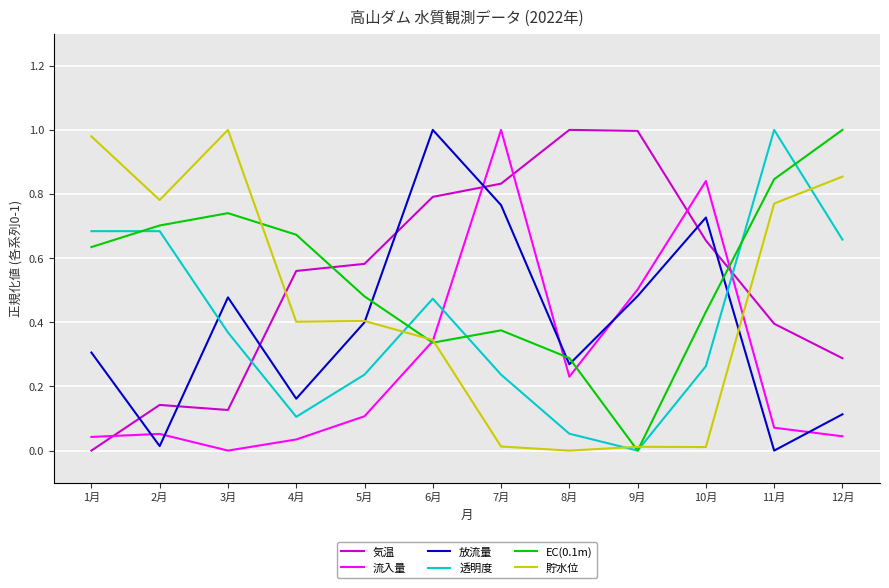

Which category has the lowest value in the 気温 series?

1月